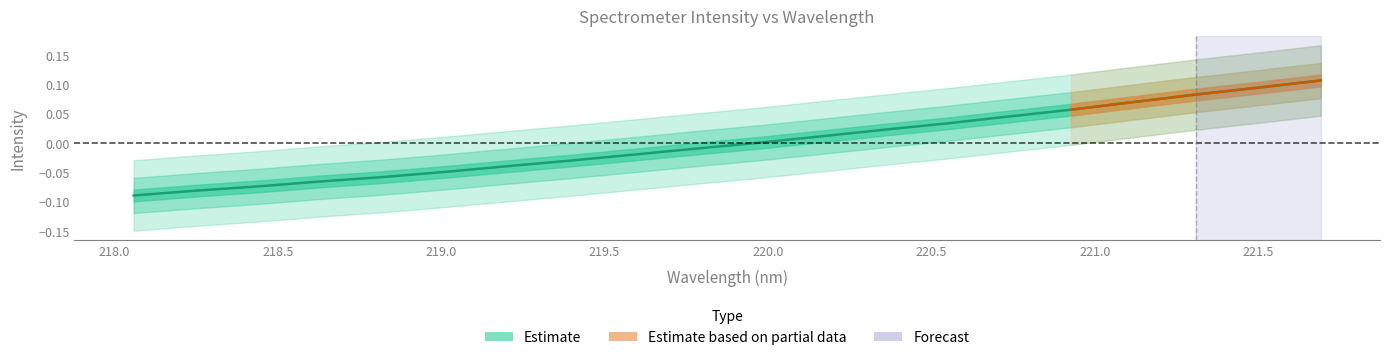

What is the label of the 7th point from the right?

220.5444